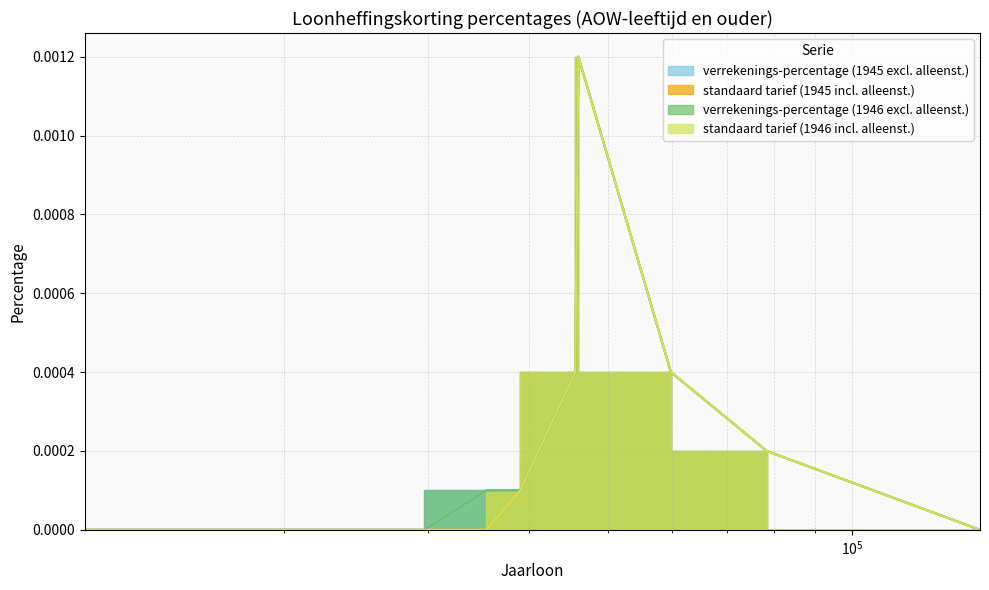

How many interior local peaks does the standaard tarief (1945 incl. alleenst.) series have?

1